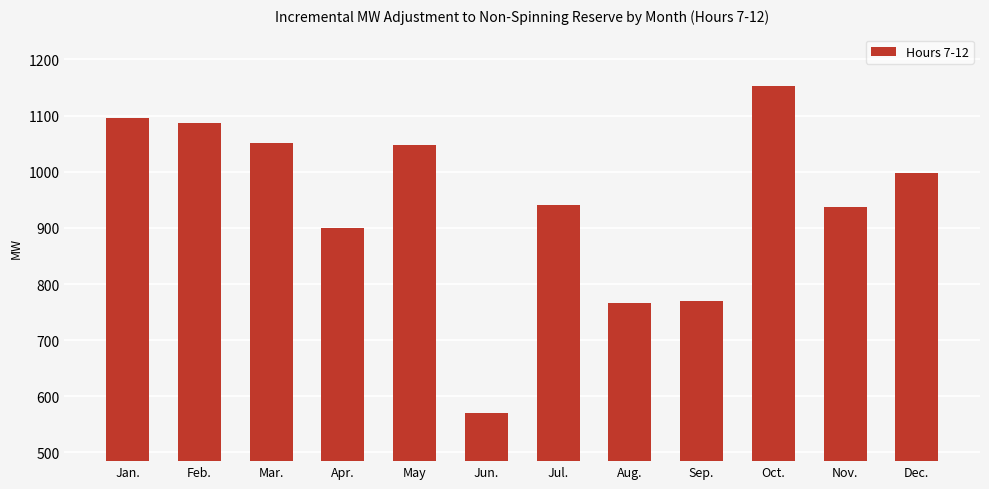

What is the difference between the maximum and second lowest values?

386